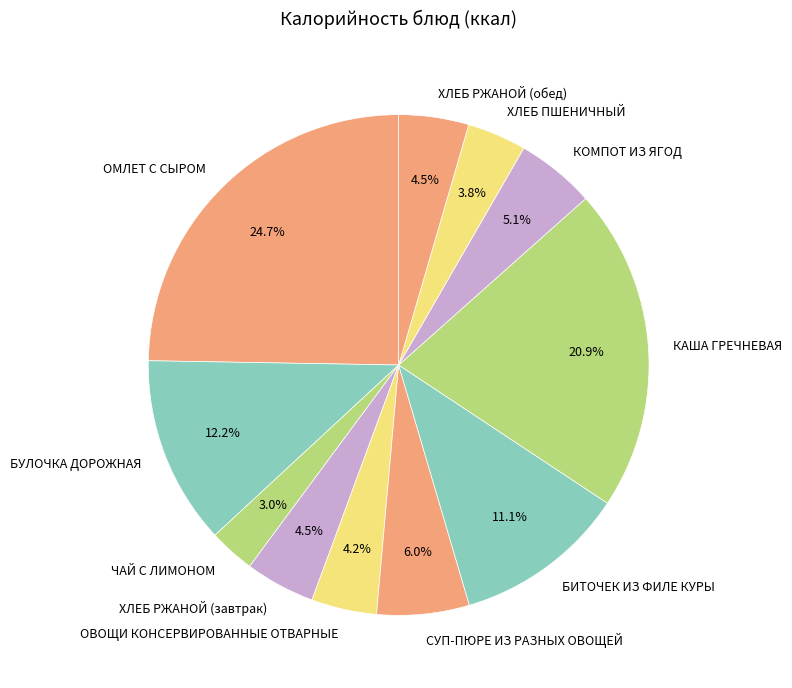

What percentage is the ХЛЕБ ПШЕНИЧНЫЙ slice, to the nearest percent?

4%